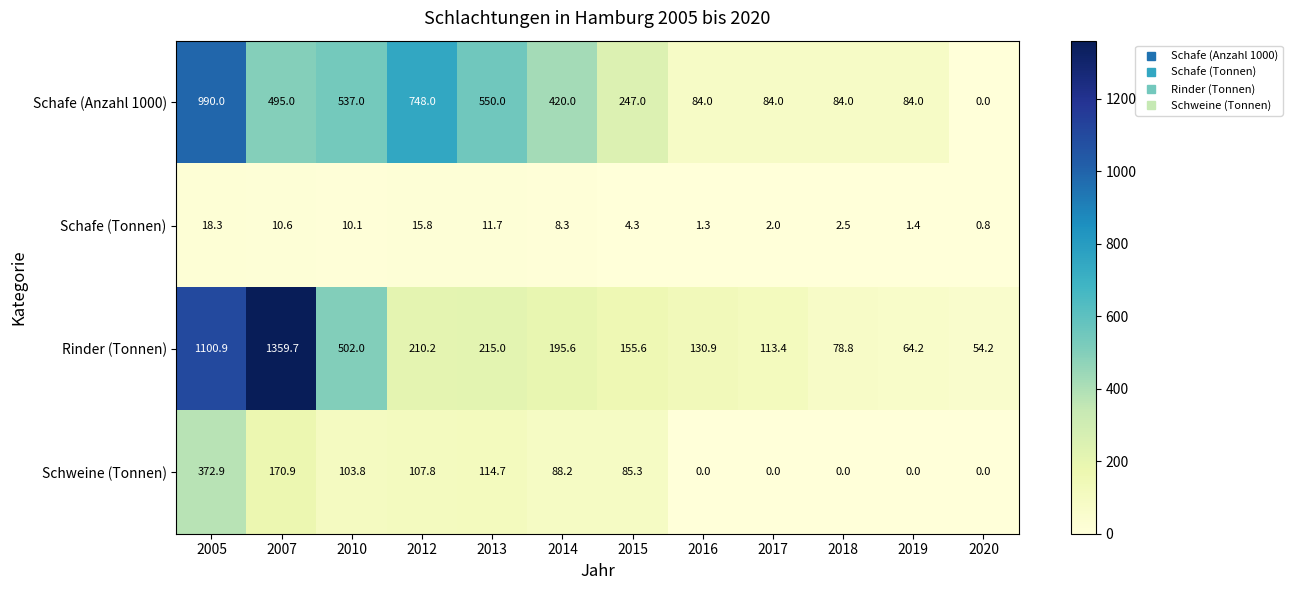

Is it true that Schweine (Tonnen) equals 83.4 at 2005?

False